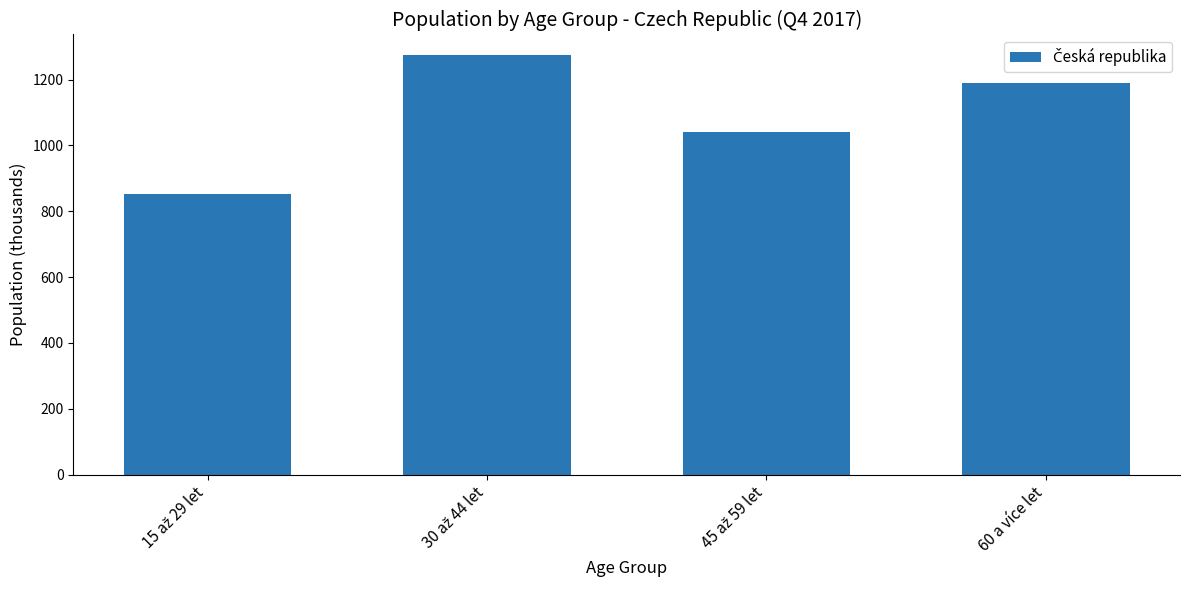

What is the label of the 1st bar from the right?

60 a více let